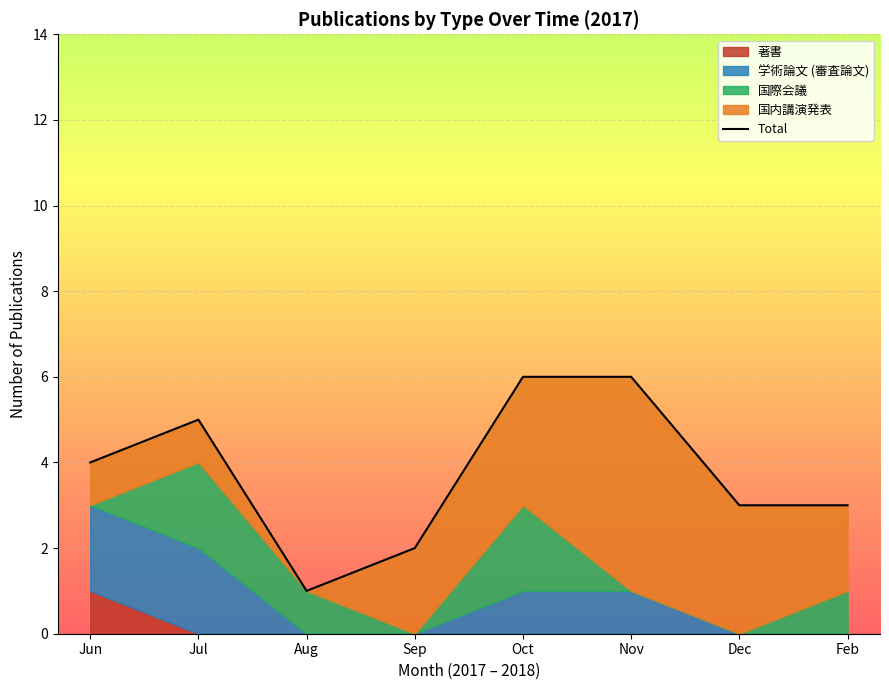

How many lines are shown in the chart?

1